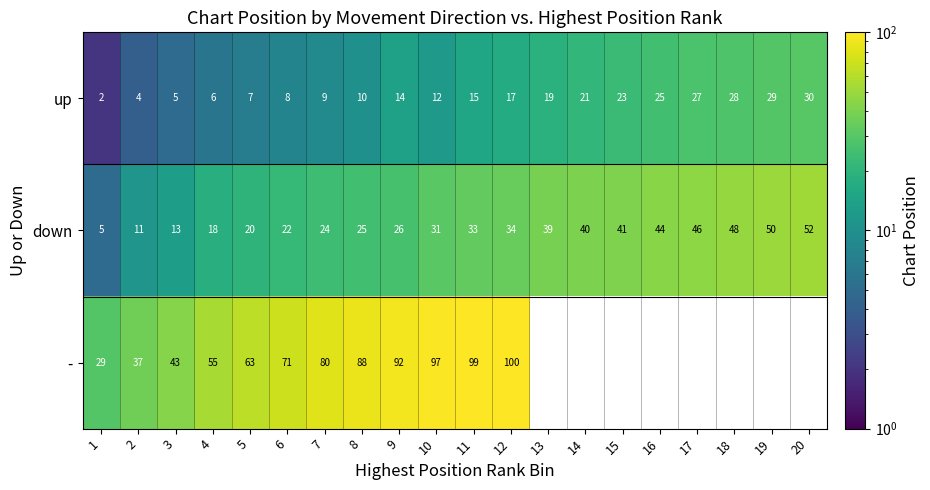

At which label does down reach its peak?

20